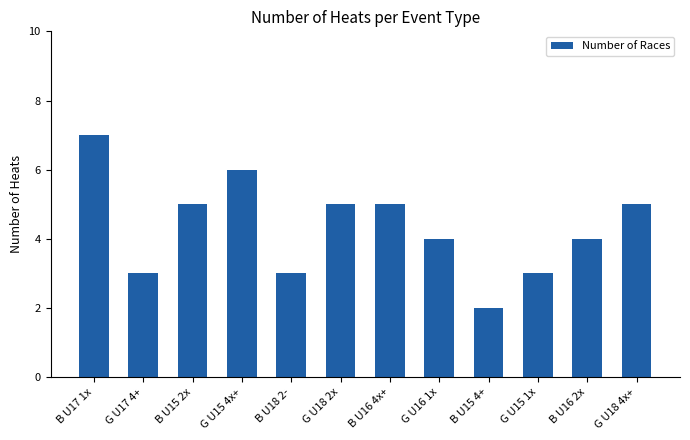

Between G U18 2x and G U17 4+, which is larger?

G U18 2x